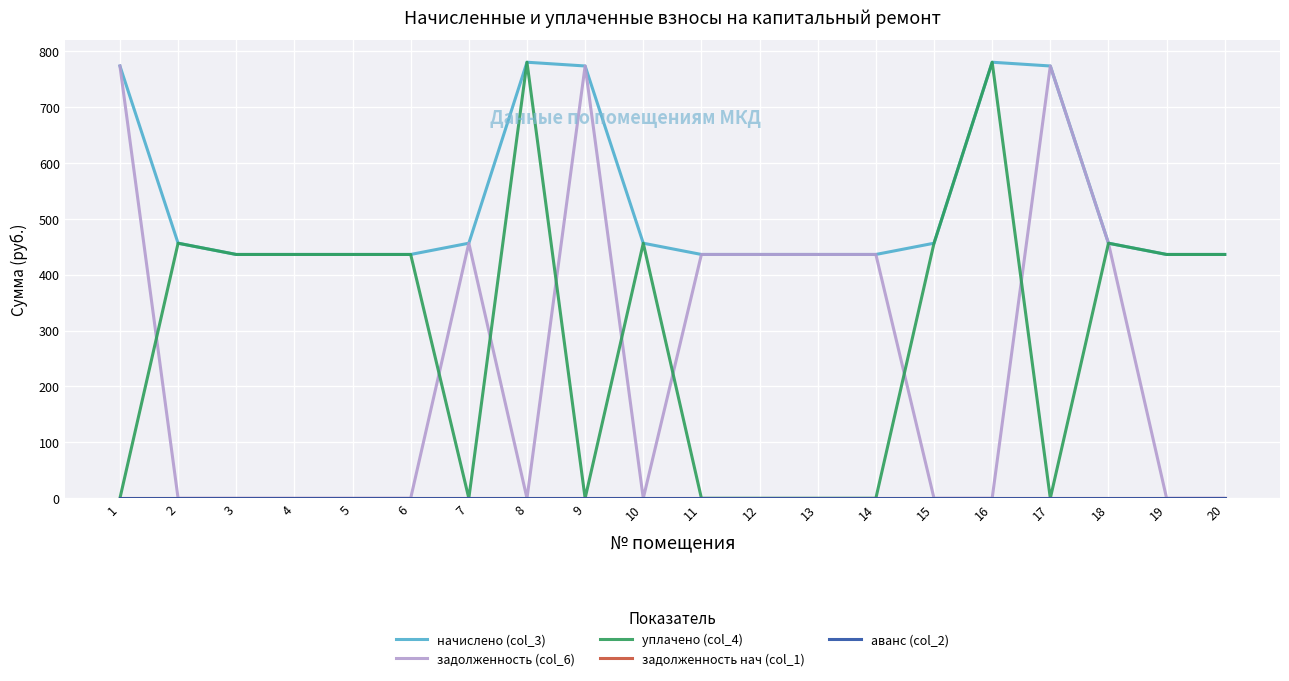

Is this an area chart (filled region under the line)?

No